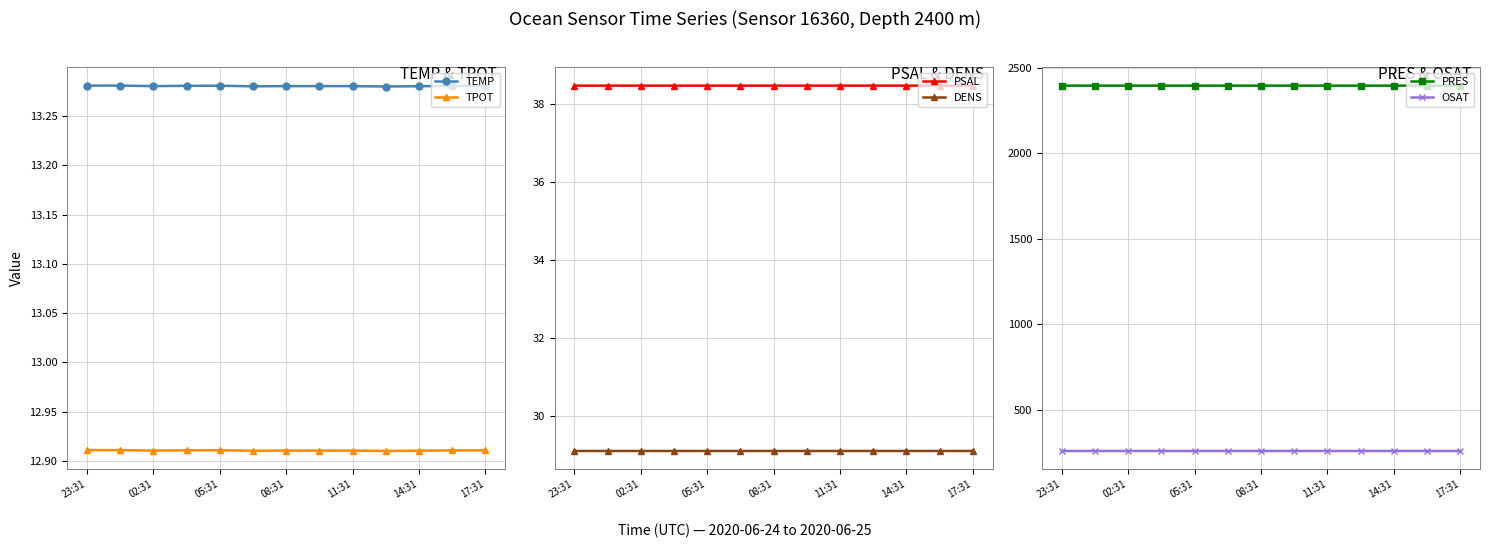

Is the value of PSAL at 11:31 greater than the value of DENS at 08:31?

Yes